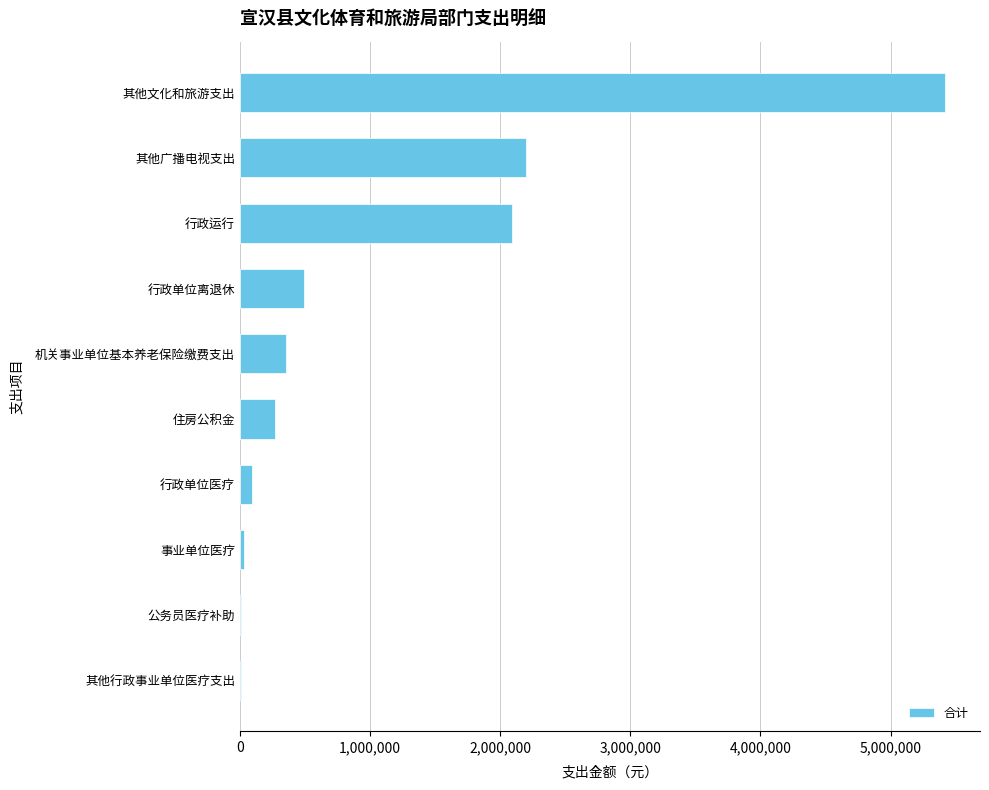

What is the sum of all values?

10959284